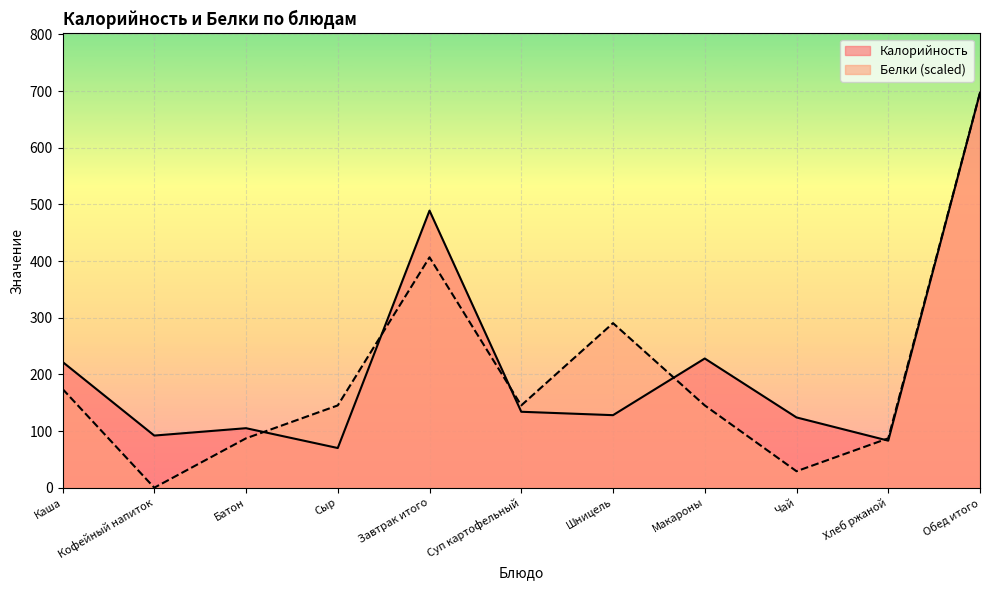

List the series in order of their overall mean, lowest first.

Белки (scaled), Калорийность